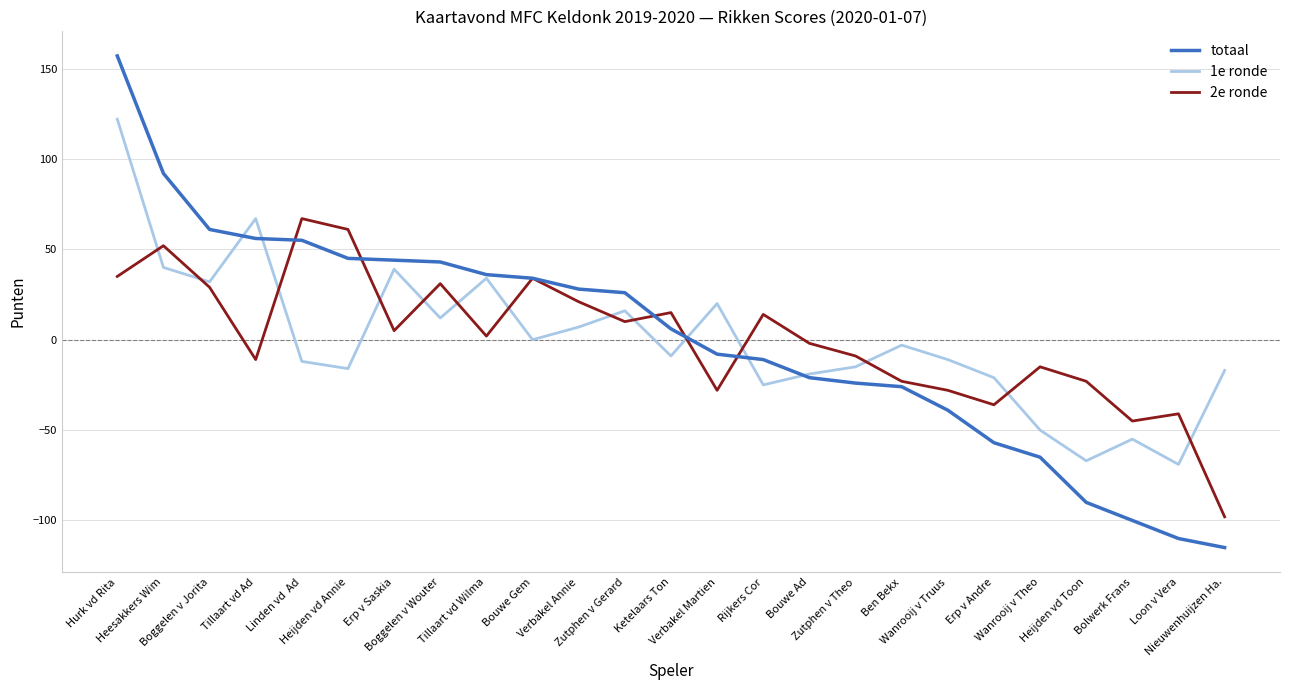

Where does the totaal series first go above 6?

Hurk vd Rita